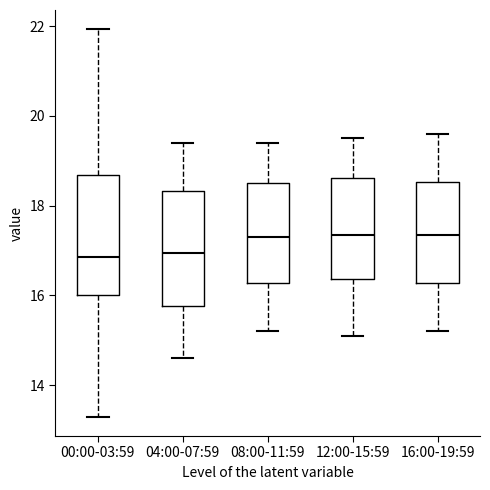

Reading left to right, read every box against the y-axis: the position of its median line, the range the box covers, and the ends of its whiskers. The values are not printed on the chart, so give them approximately, as read against the axis.

00:00-03:59: median 16.8, box 16.0 to 18.6, whiskers 13.4 to 22.0
04:00-07:59: median 17.0, box 15.8 to 18.4, whiskers 14.6 to 19.4
08:00-11:59: median 17.4, box 16.2 to 18.6, whiskers 15.2 to 19.4
12:00-15:59: median 17.4, box 16.4 to 18.6, whiskers 15.2 to 19.6
16:00-19:59: median 17.4, box 16.2 to 18.6, whiskers 15.2 to 19.6